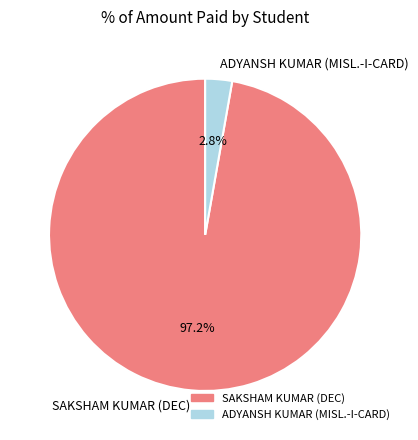

Count the number of slices in the pie.

2